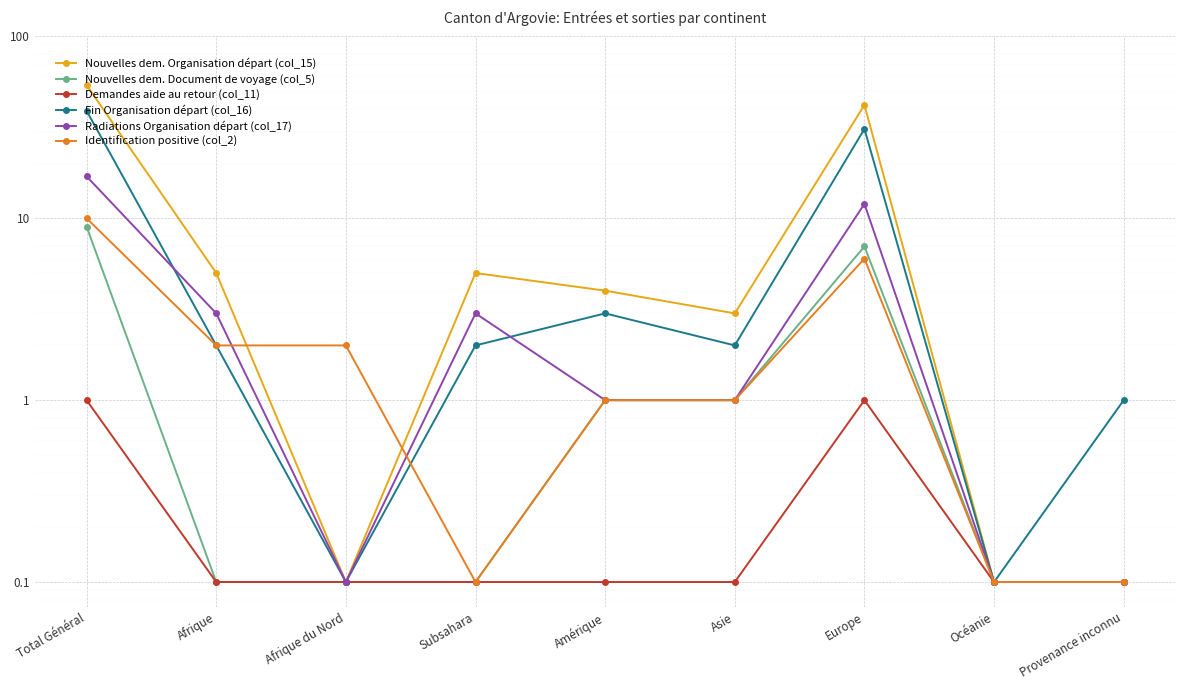

What is the spread (max minus min) of values at Provenance inconnu?

0.9